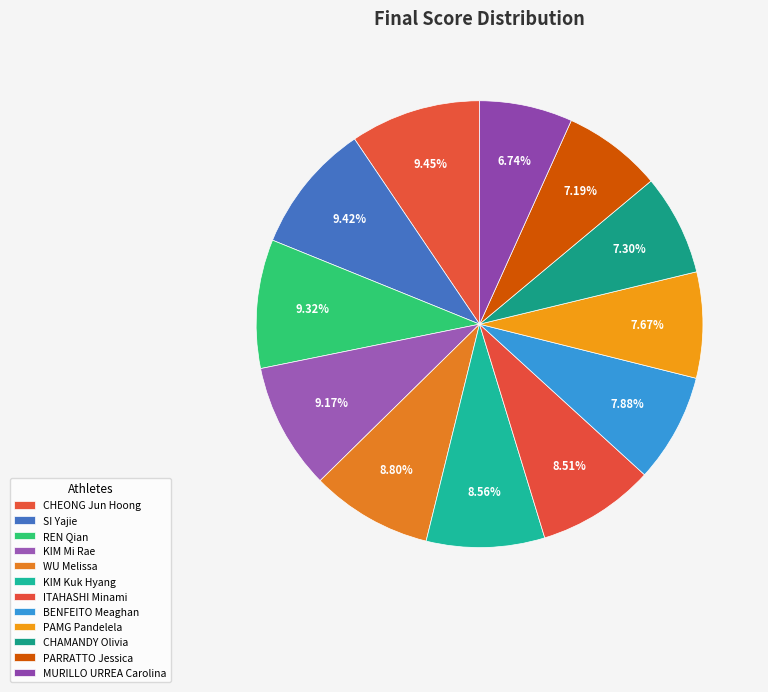

What is the ratio of the value at CHEONG Jun Hoong to the value at CHAMANDY Olivia?

1.3